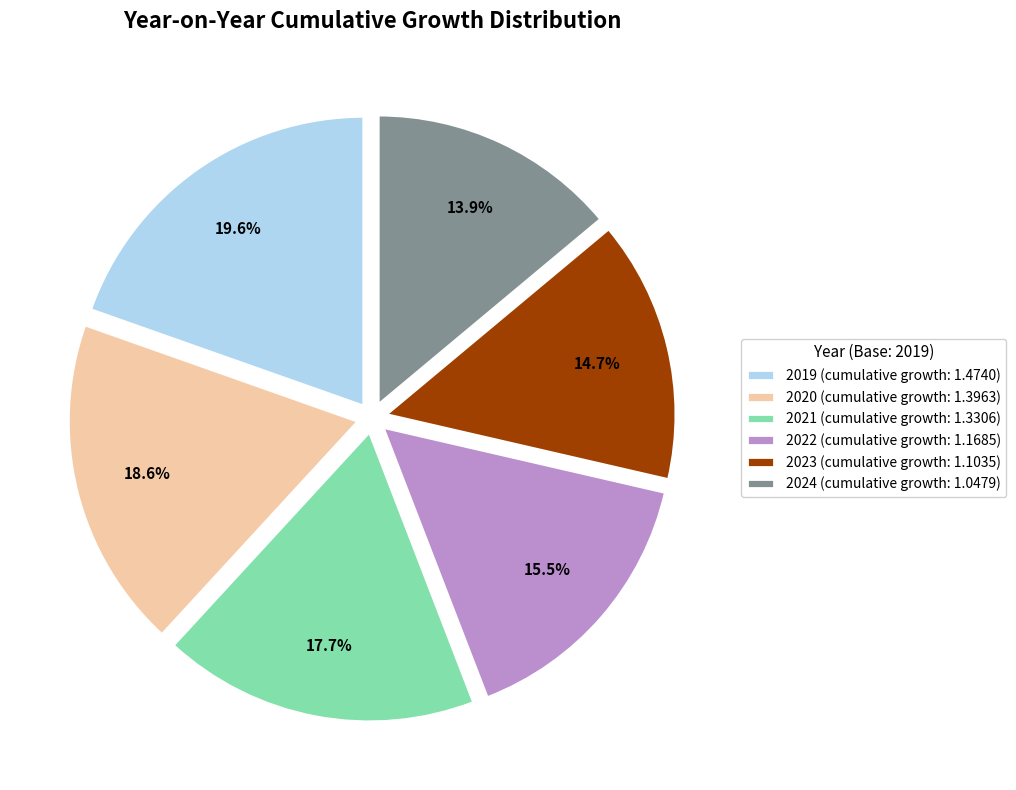

The 2019 slice represents 20% of the pie. True or false?

True